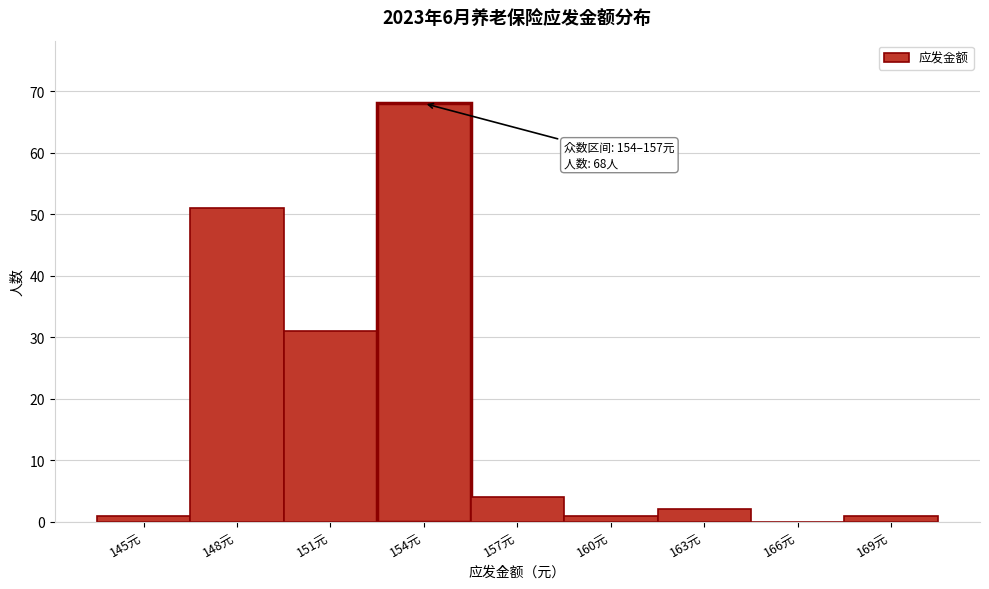

Reading left to right, what are all the values shown in this chart?

145元=1	148元=51	151元=31	154元=68	157元=4	160元=1	163元=2	166元=0	169元=1